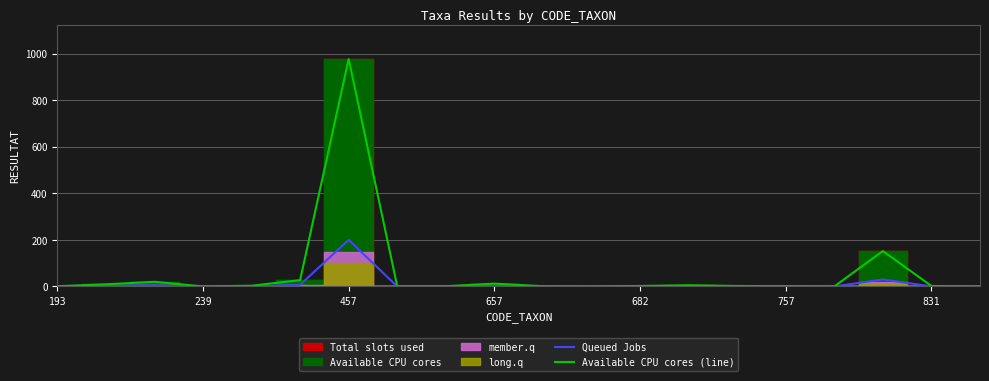

At how many categories does at least one series exceed 530?

1